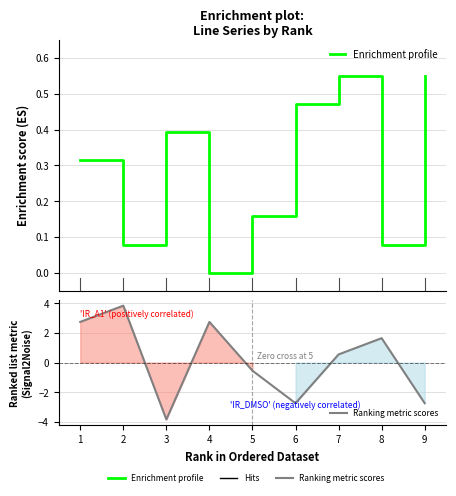

What is the value of the Ranking metric scores point at the 2nd from the left?

3.9